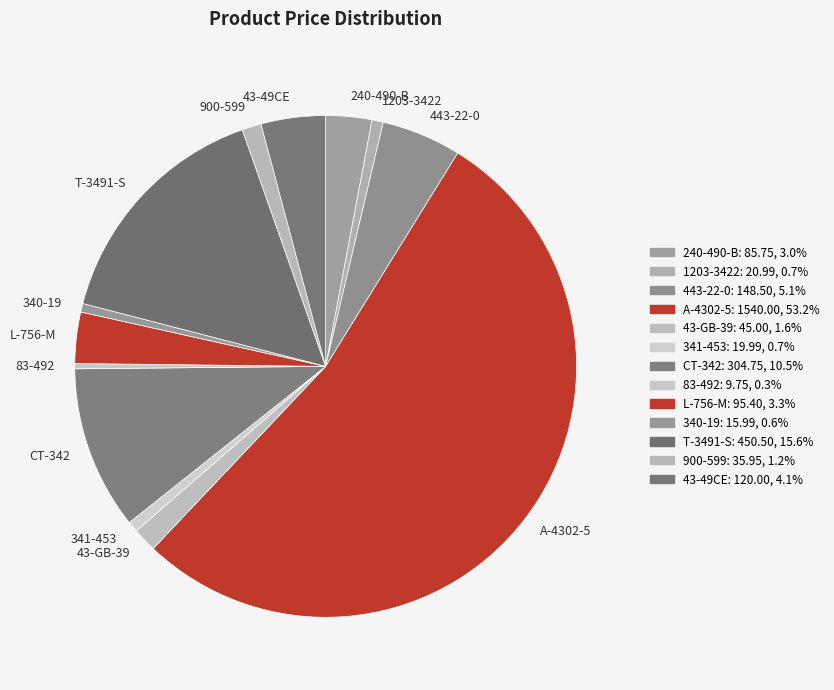

Combined, do CT-342 and L-756-M account for over 50%?

No